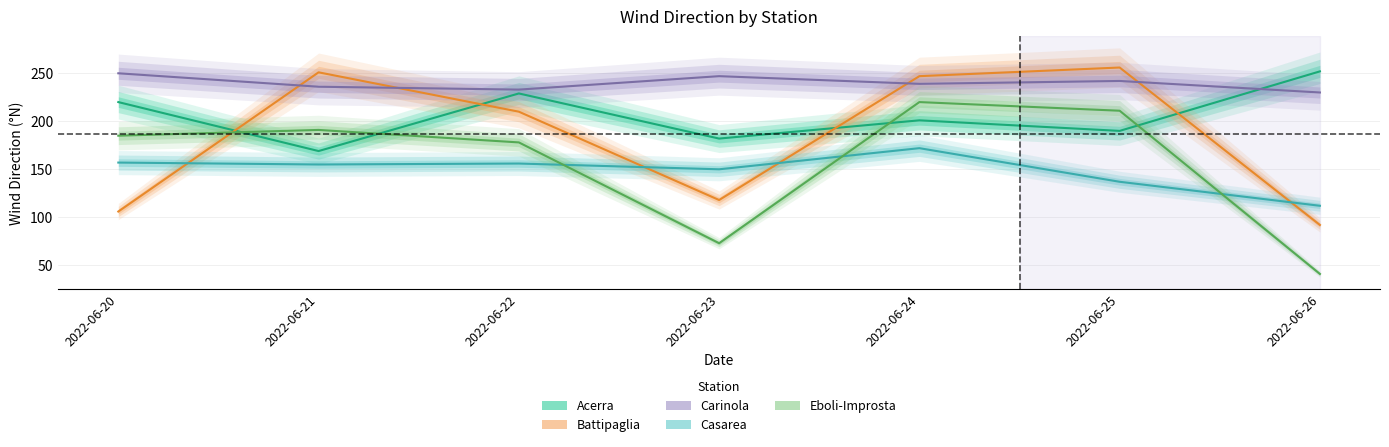

How many distinct data groups are displayed?

5